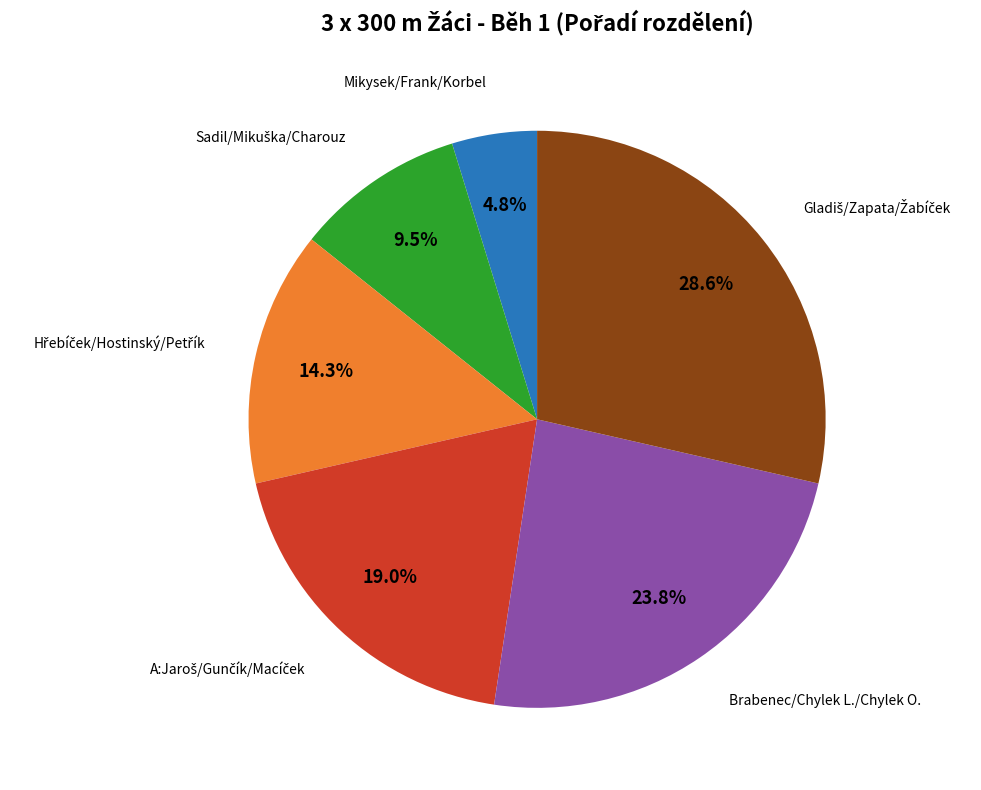

Is there any slice that represents more than half of the pie?

No